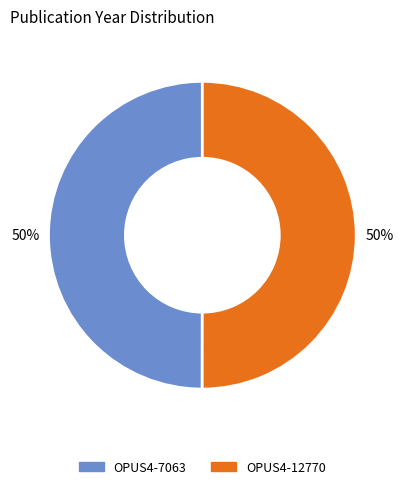

To the nearest percent, what portion does OPUS4-12770 represent?

50%